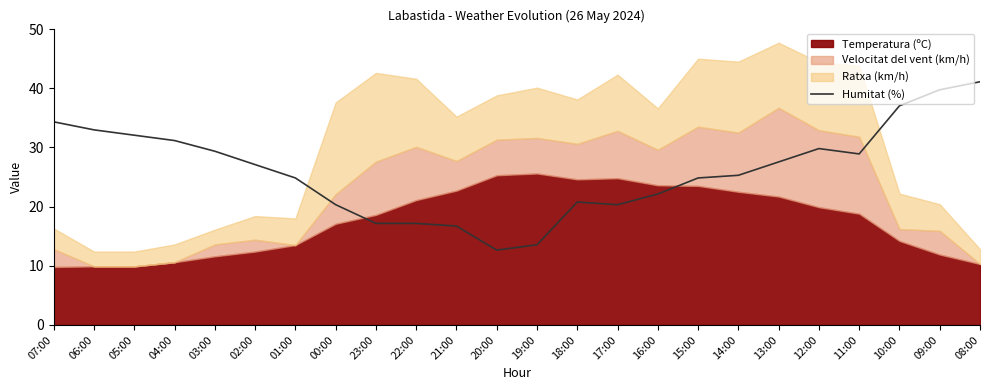

The Humitat (%) series shows 67.2 at 09:00. True or false?

False